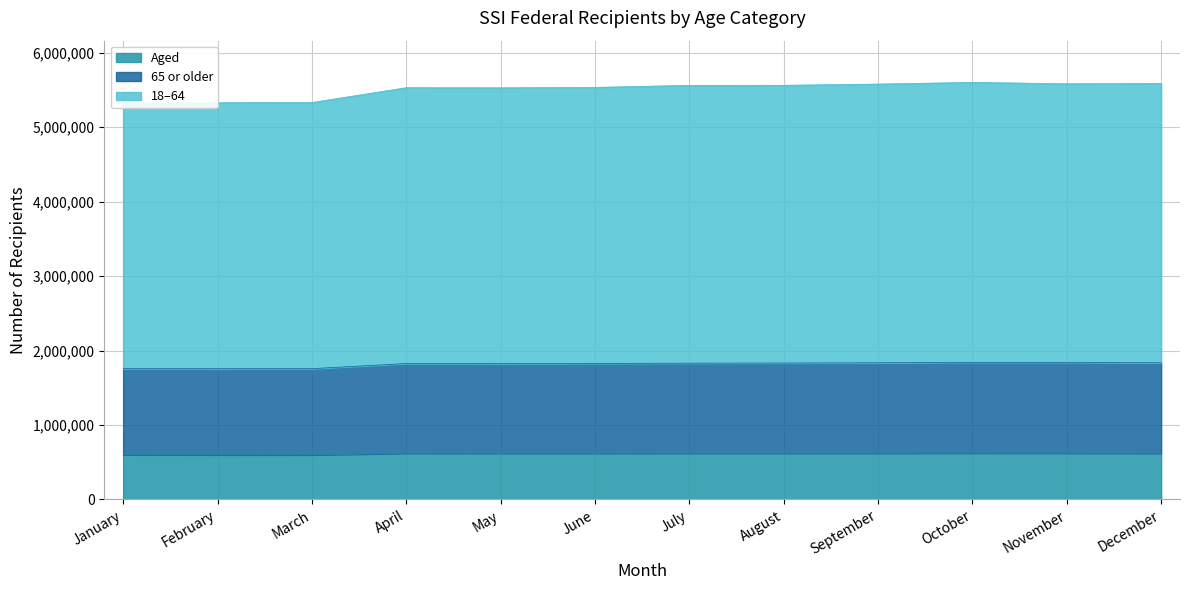

The Aged series shows 620777 at August. True or false?

True